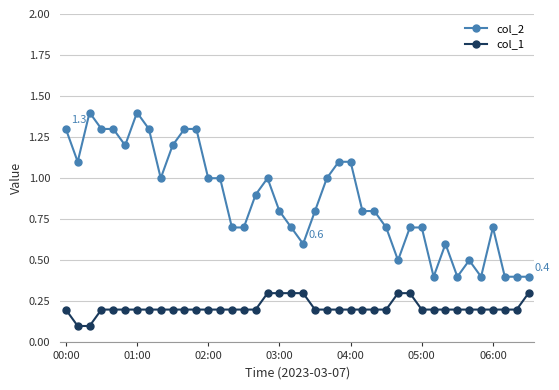

Which series has the widest spread of values?

col_2